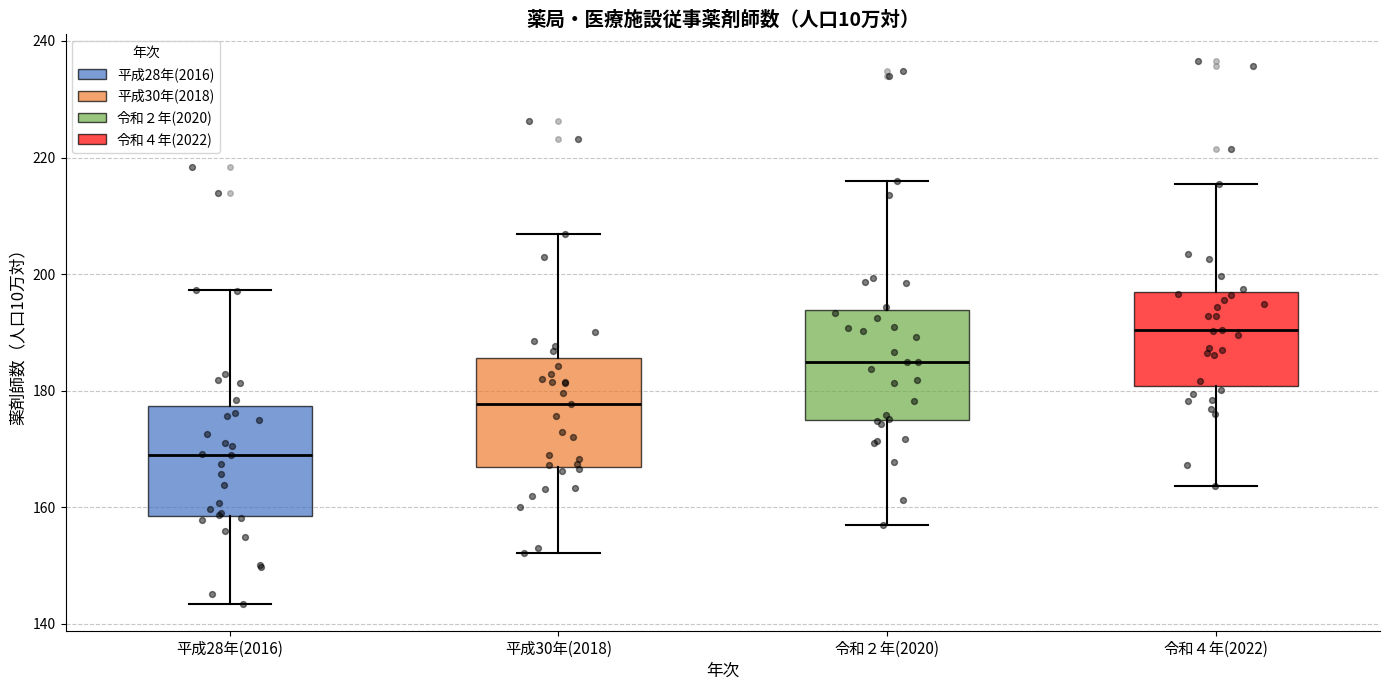

Reading left to right, read every box against the y-axis: the position of its median line, the range the box covers, and the ends of its whiskers. The values are not printed on the chart, so give them approximately, as read against the axis.

平成28年(2016): median 170, box 158 to 178, whiskers 144 to 198
平成30年(2018): median 178, box 166 to 186, whiskers 152 to 206
令和２年(2020): median 186, box 176 to 194, whiskers 158 to 216
令和４年(2022): median 190, box 180 to 198, whiskers 164 to 216